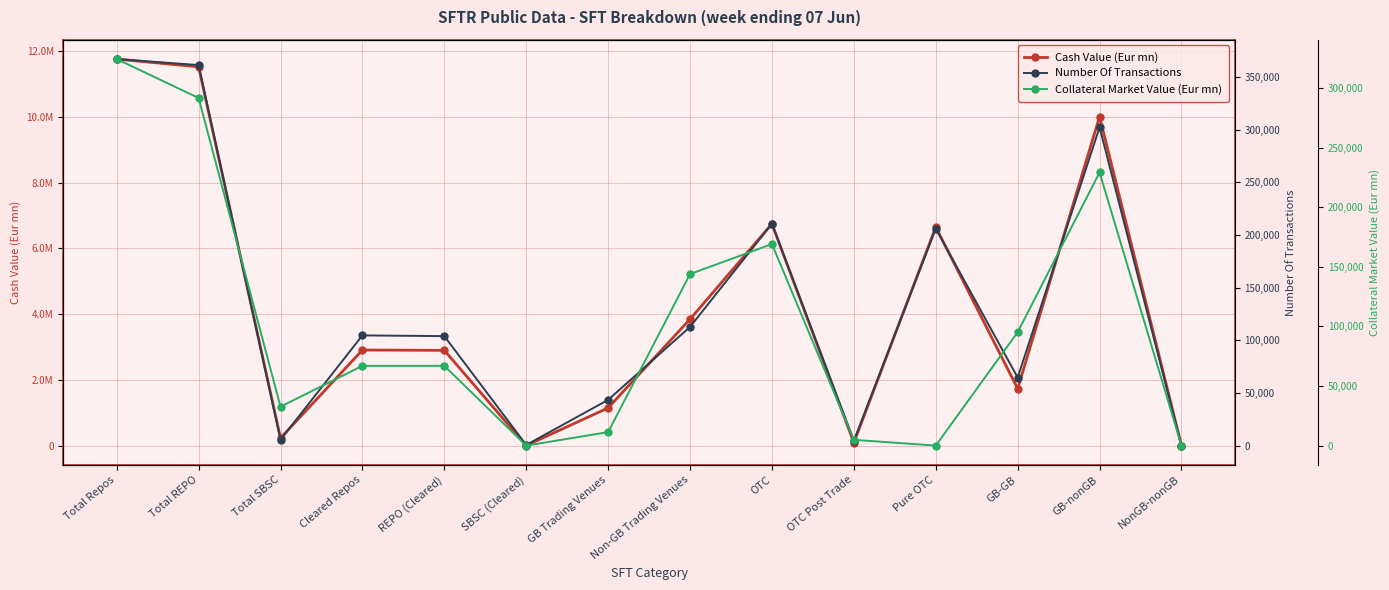

How many interior local valleys does the Cash Value (Eur mn) series have?

4